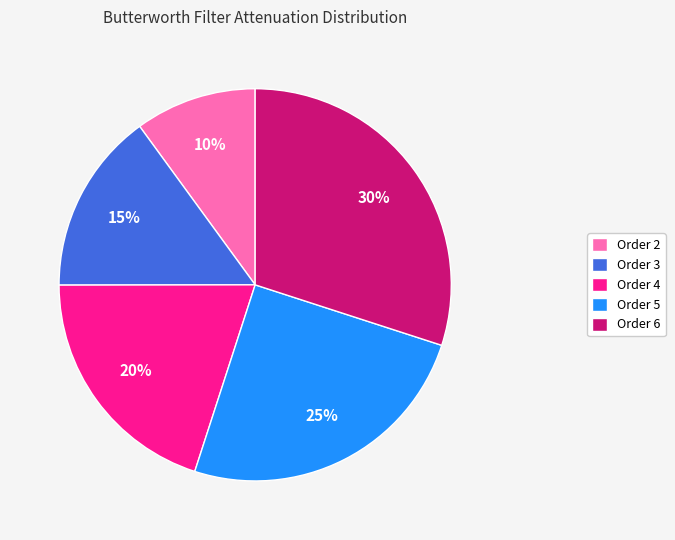

Does Order 3 account for over 50% of the chart?

No